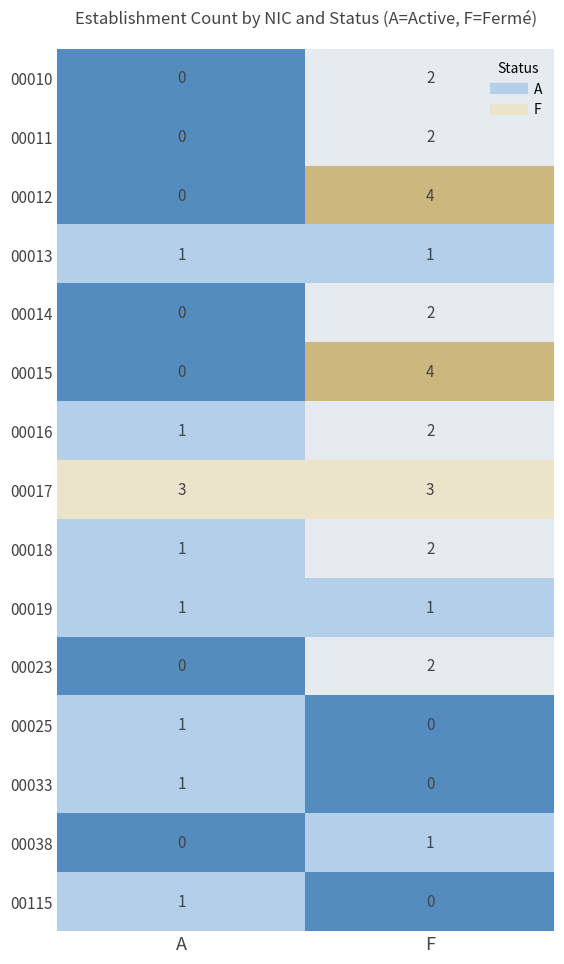

Where is 00010 nearest to the value 1?

A